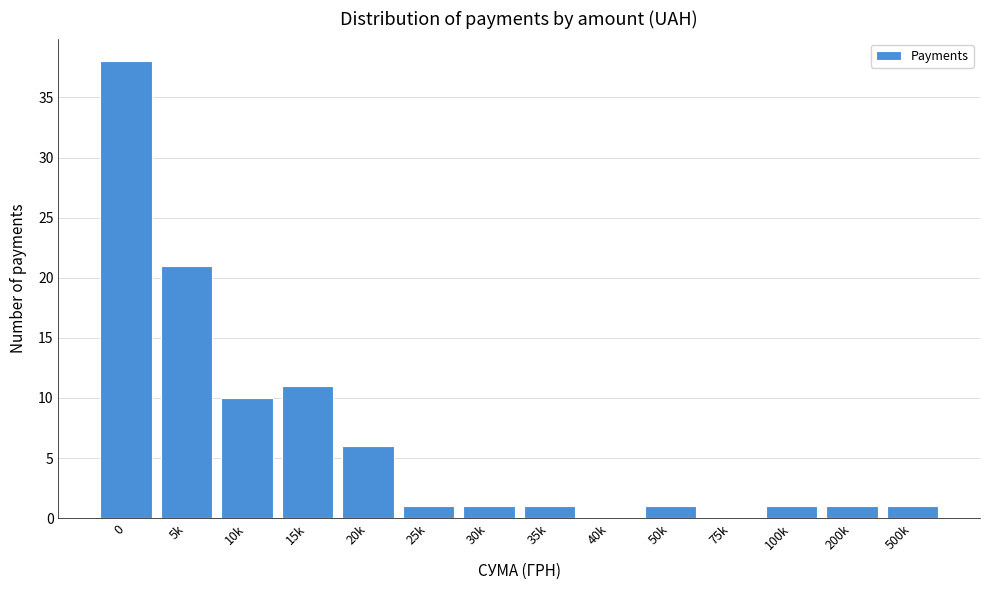

Reading right to left, what are all the values shown in this chart?

500k=1	200k=1	100k=1	75k=0	50k=1	40k=0	35k=1	30k=1	25k=1	20k=6	15k=11	10k=10	5k=21	0=38